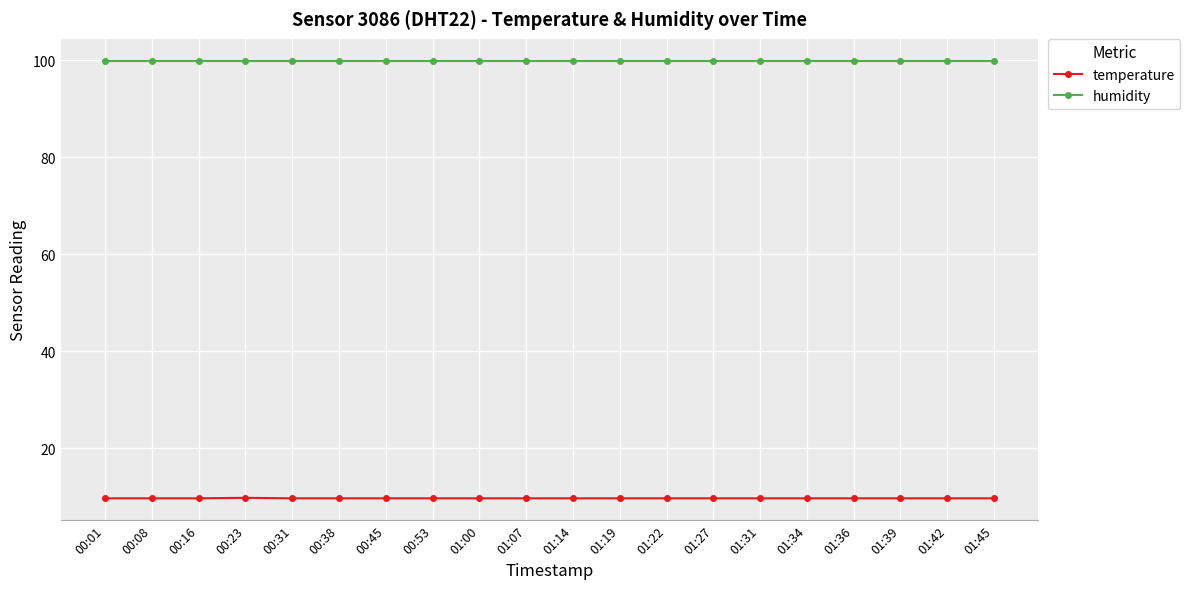

Rank the series by their average value, from lowest to highest.

temperature, humidity